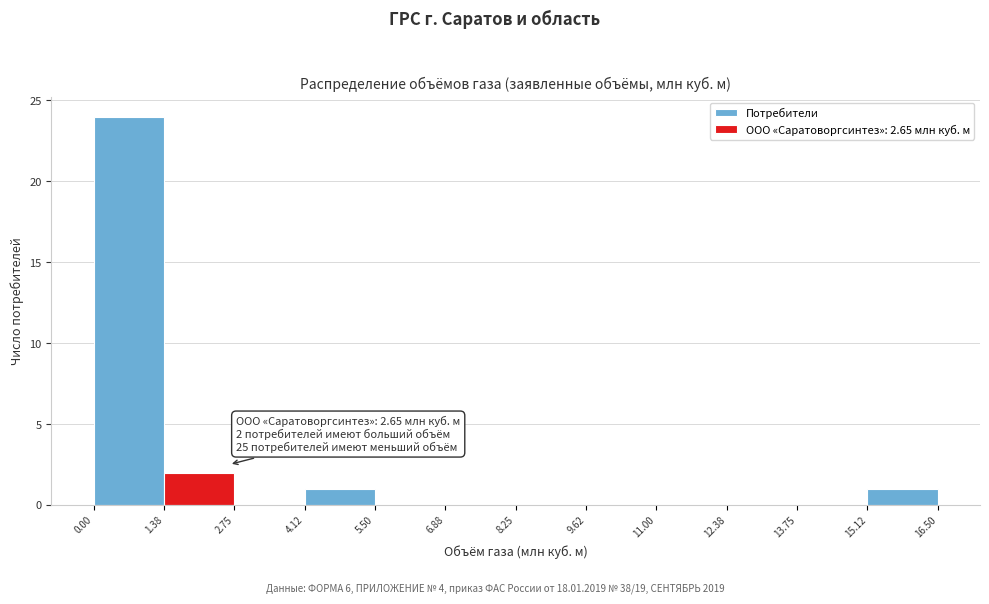

Which range on the x-axis has the tallest bar?

0.00 to 1.38